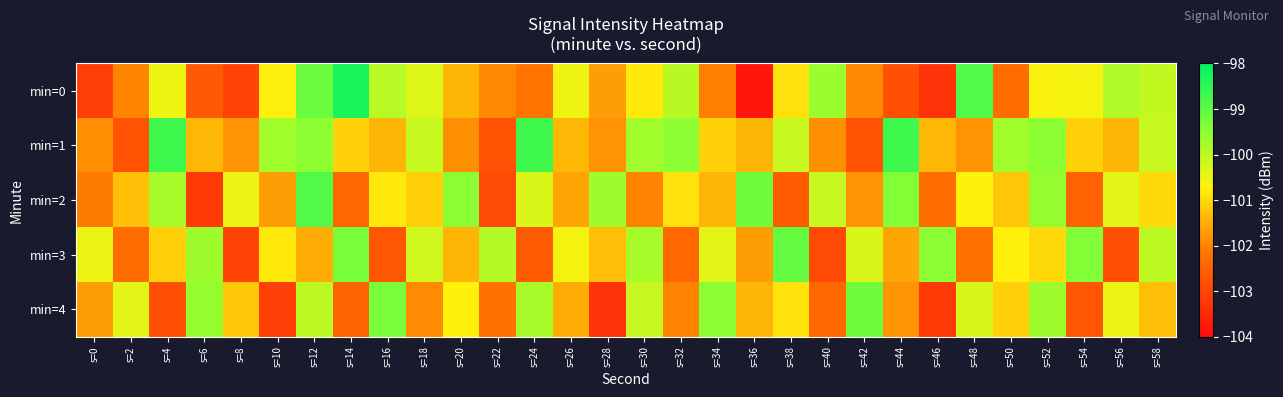

What is the difference between the highest and lowest values at s=48?

3.3